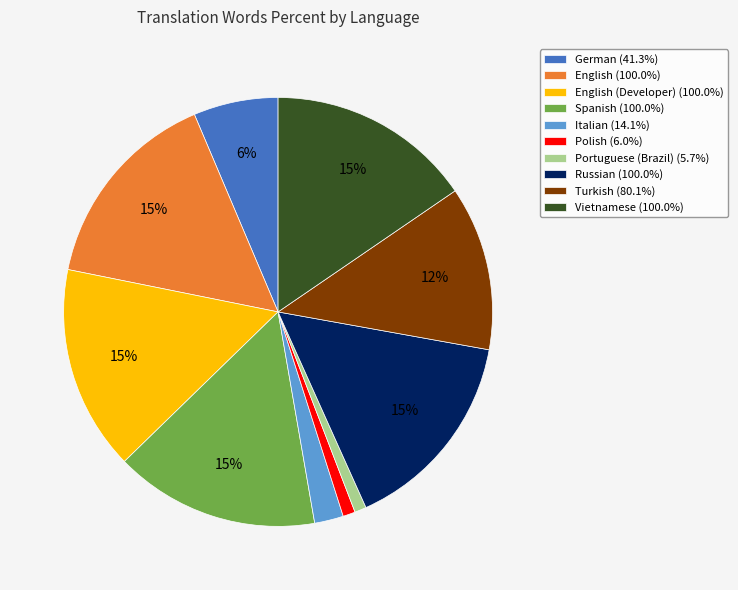

How many segments does this pie chart have?

10